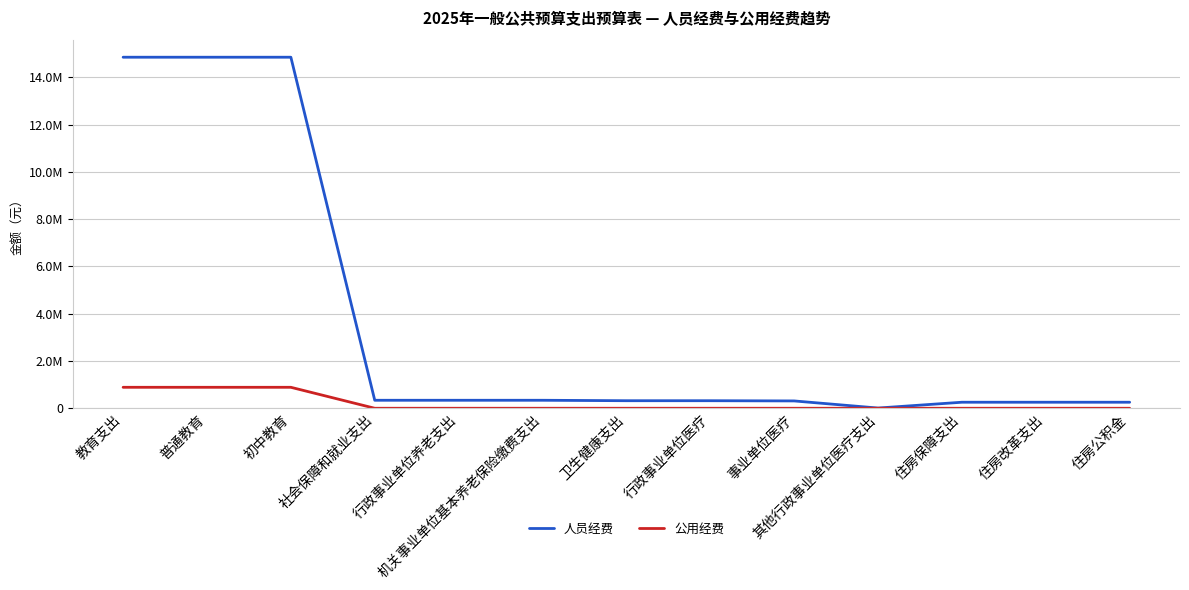

Does the chart have visible grid lines?

Yes